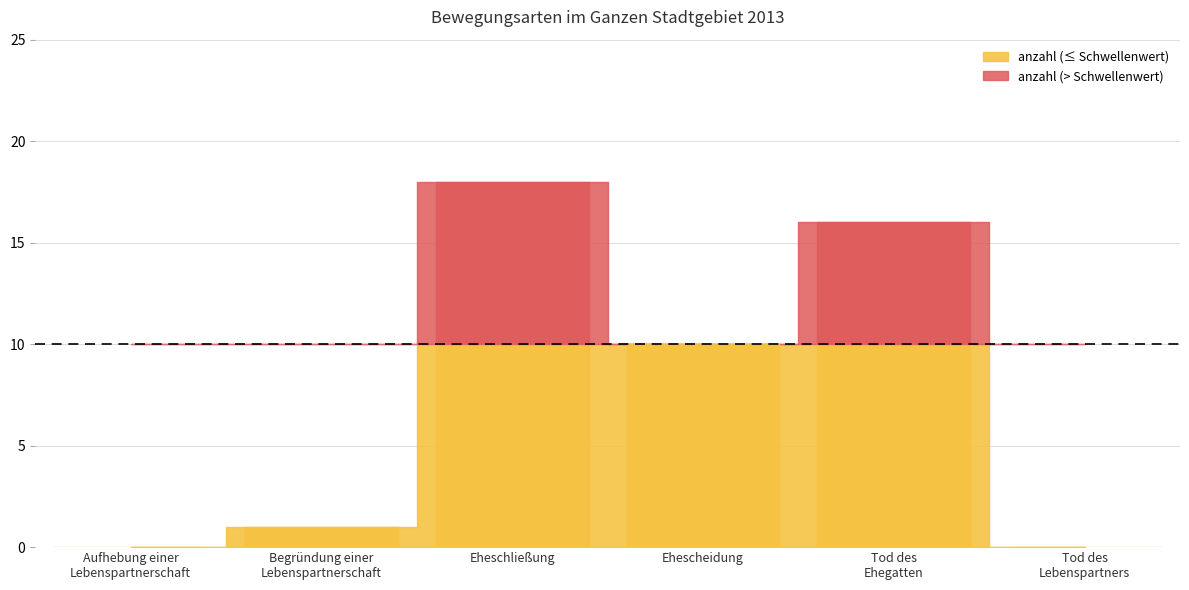

List the labels in order of value, smallest first.

Aufhebung einer
Lebenspartnerschaft, Tod des
Lebenspartners, Begründung einer
Lebenspartnerschaft, Ehescheidung, Tod des
Ehegatten, Eheschließung